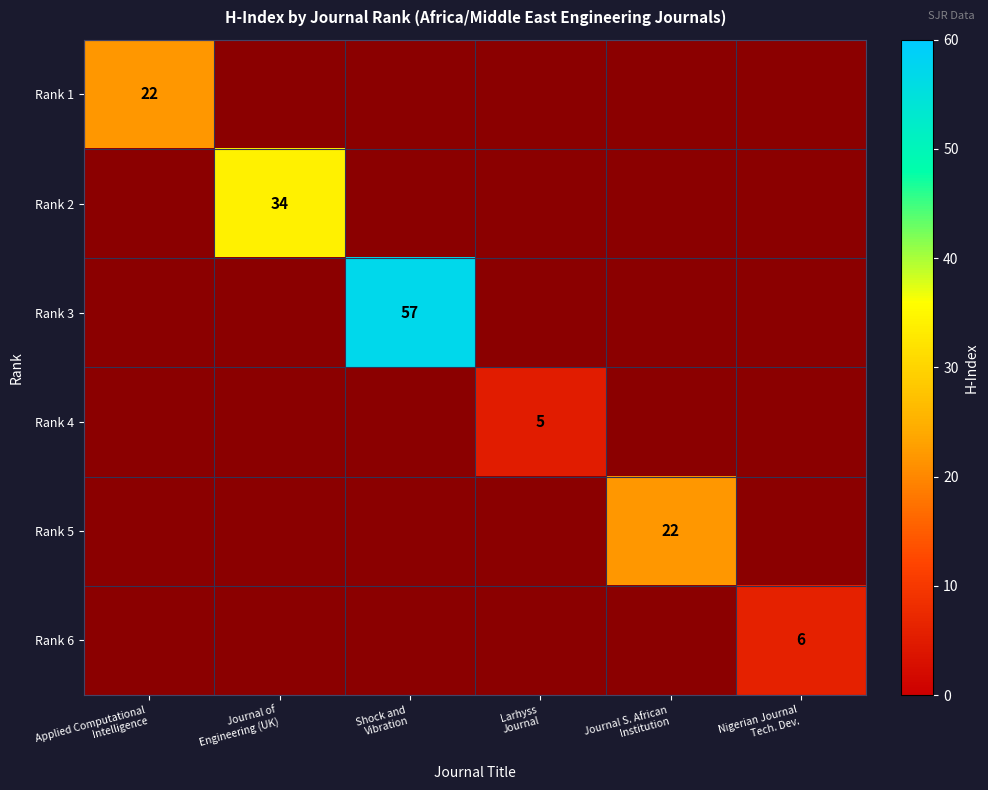

Is the value of Rank 4 at Applied Computational Intelligence greater than the value of Rank 5 at Applied Computational Intelligence?

No